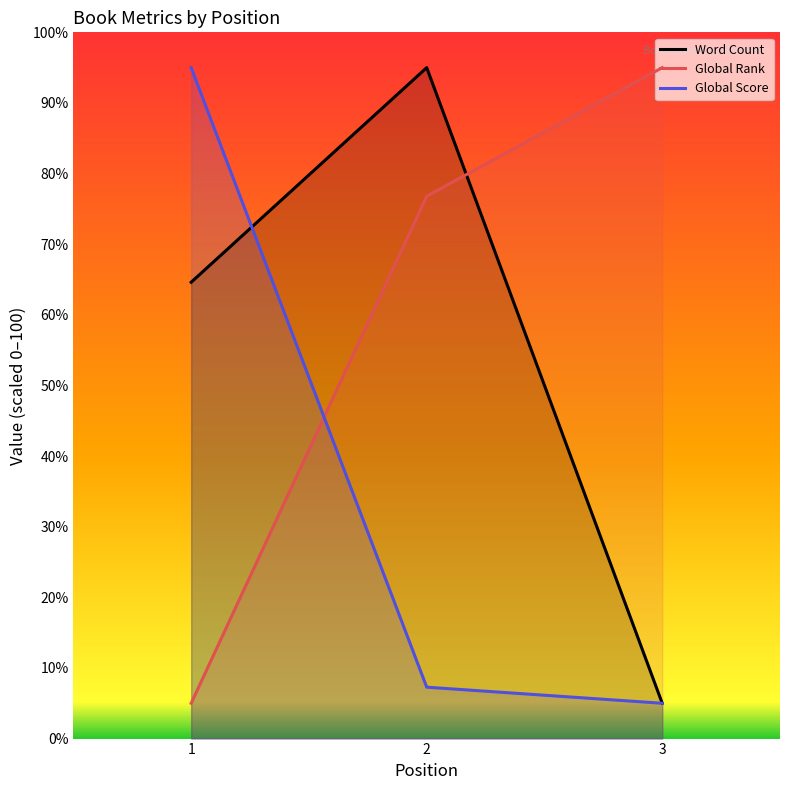

How many Word Count values are between 5 and 95?

3